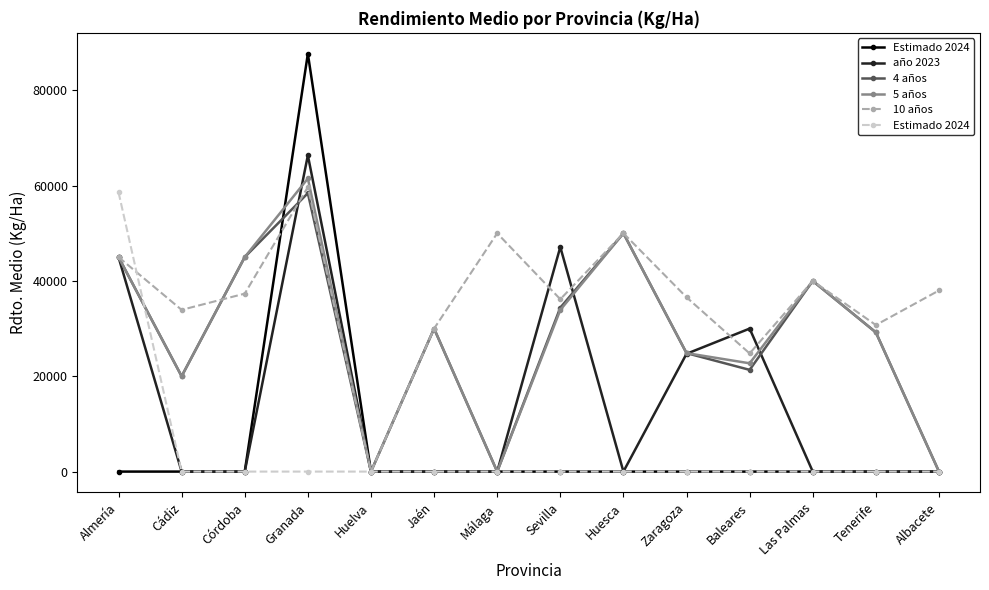

At how many categories does at least one series exceed 61460?

1